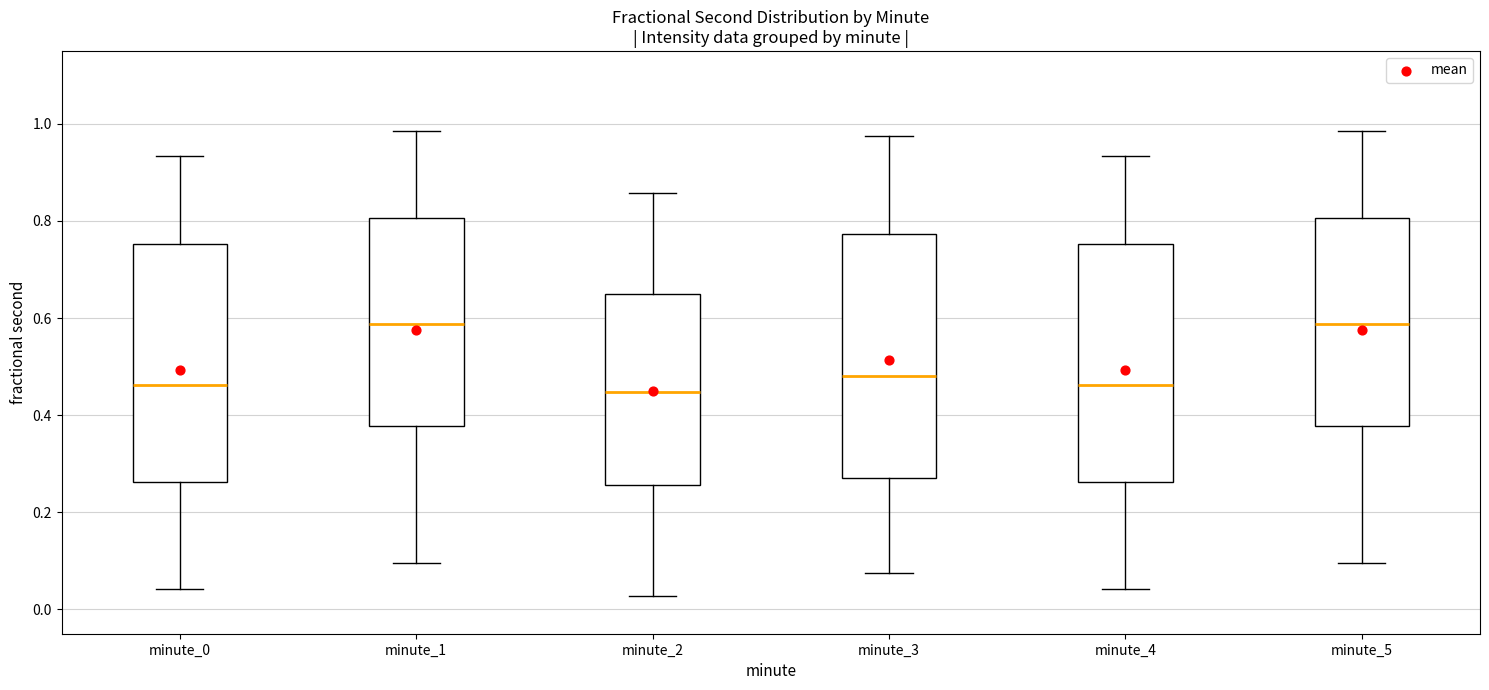

Where does the upper whisker of the box for minute_4 end on the y-axis? The values are not printed on the chart, so give them approximately, as read against the axis.

0.94